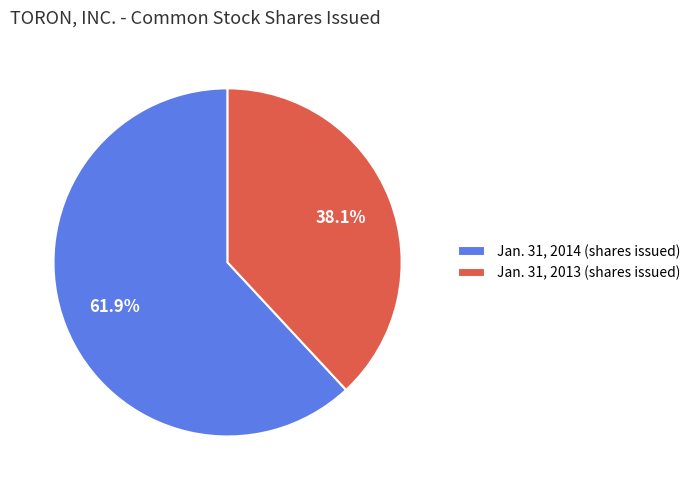

What is the largest slice in the pie chart?

Jan. 31, 2014 (shares issued)